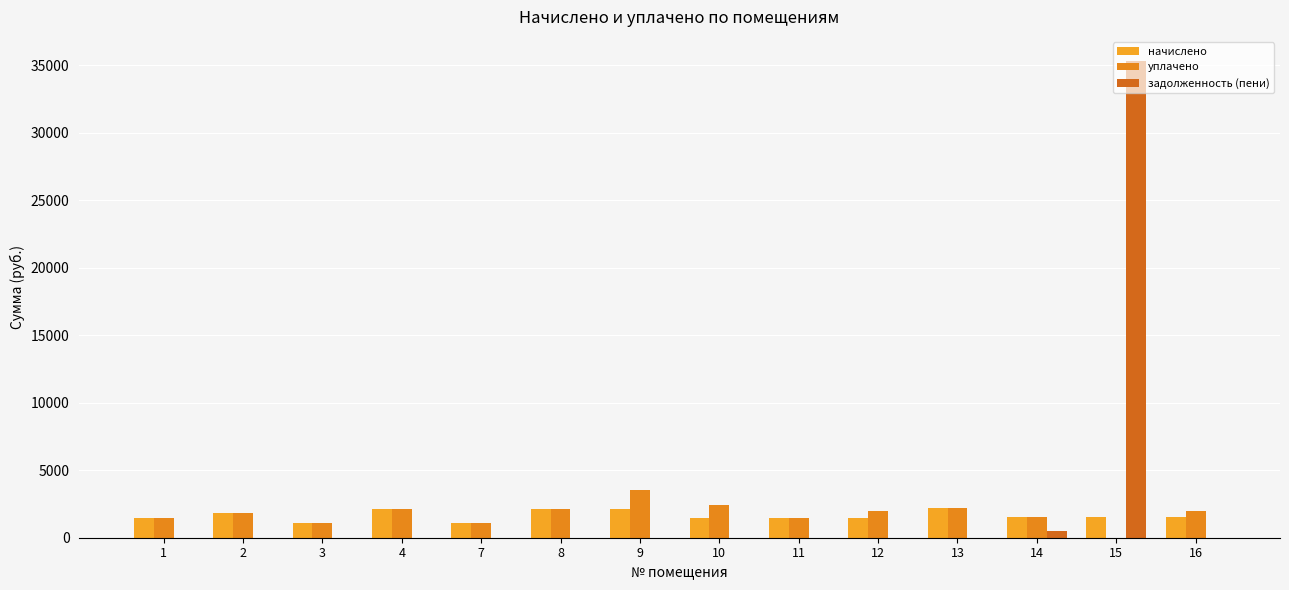

Reading right to left, list all the values displayed in this chart.

начислено: 1503.1	1506.7	1499.4	2184.9	1481.1	1488.4	1473.7	2122.6	2148.3	1099.8	2144.6	1107.1	1851.3	1470.1
уплачено: 2004.1	0.0	1499.4	2184.9	1974.8	1488.4	2456.2	3537.7	2148.3	1099.8	2144.6	1107.1	1851.3	1470.1
задолженность (пени): 0.0	35328.5	499.8	0.0	0.0	0.0	0.0	0.0	0.0	0.0	0.0	0.0	0.0	0.0